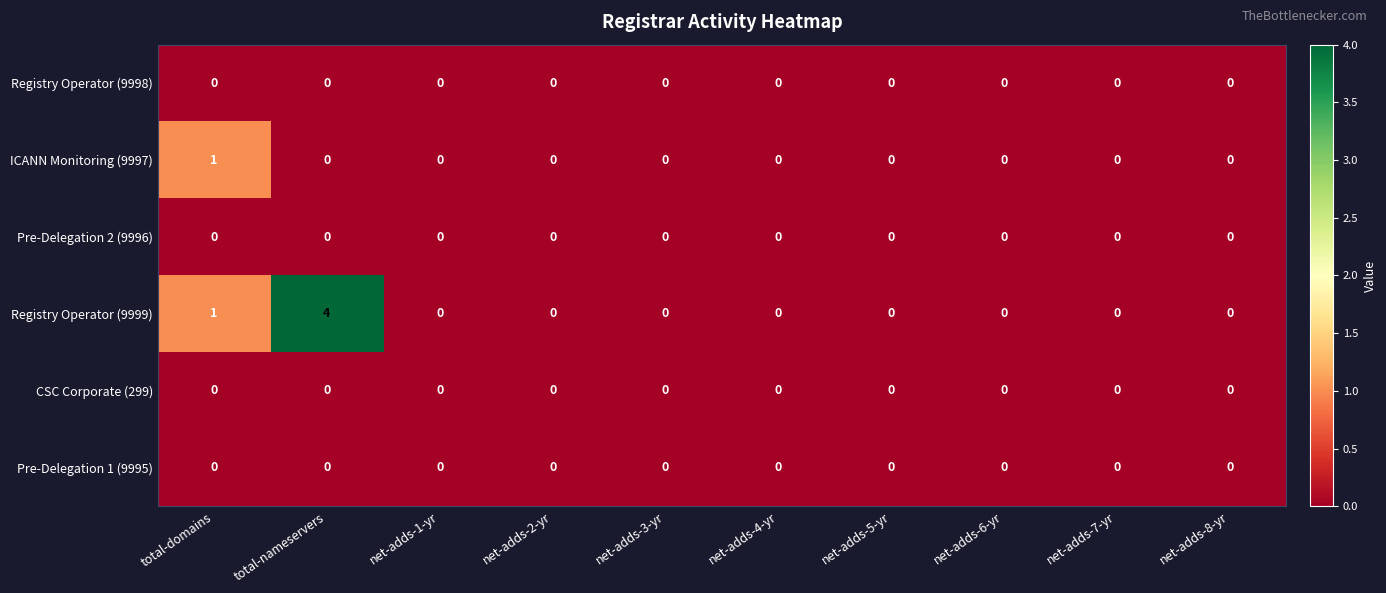

The value of Registry Operator (9999) at net-adds-1-yr is -2. True or false?

False